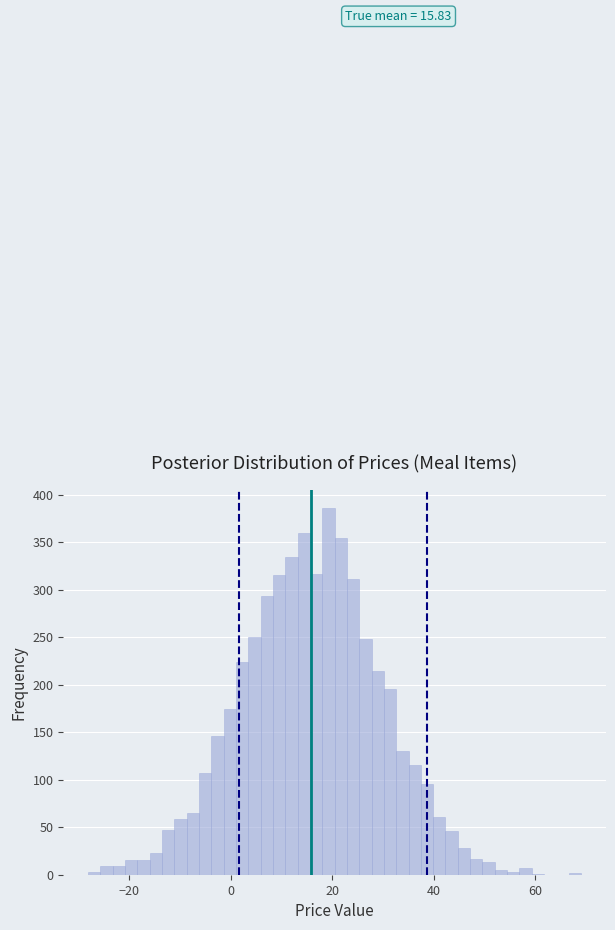

Read against the x-axis, roughly where is the centre of the tallest bar?

20